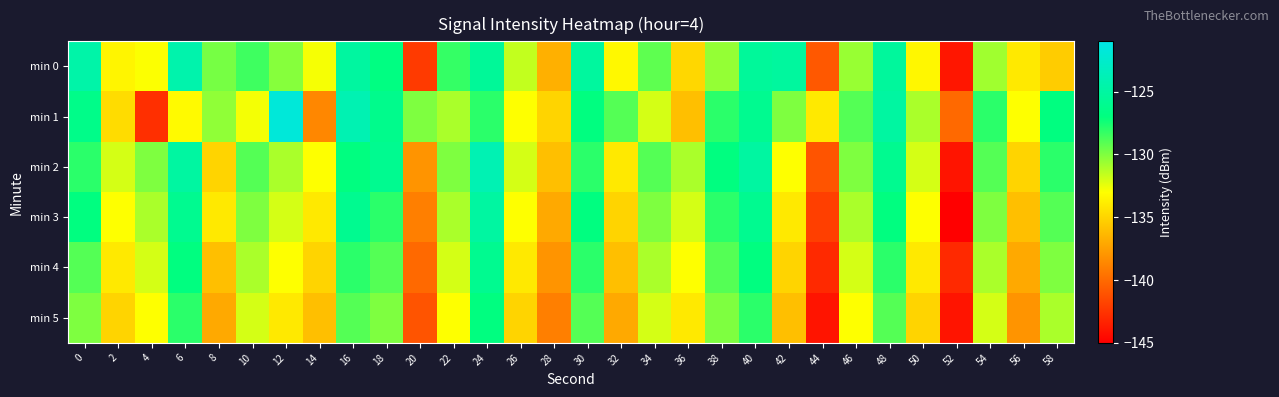

List the series in order of their peak value, lowest first.

min 5, min 4, min 3, min 0, min 2, min 1